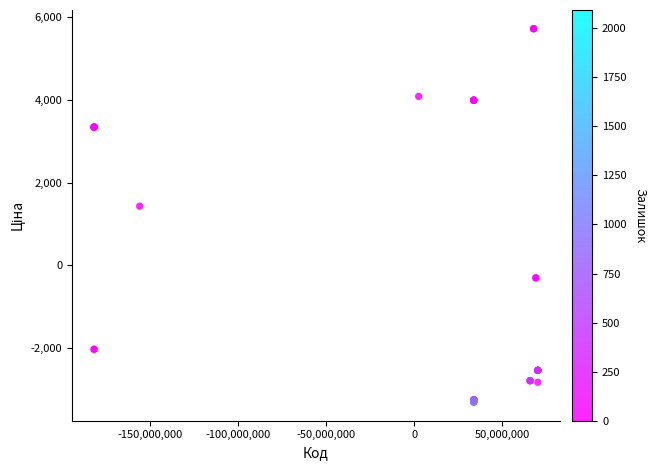

What Y value in the scatter plot is closest to 1208?

1431.2